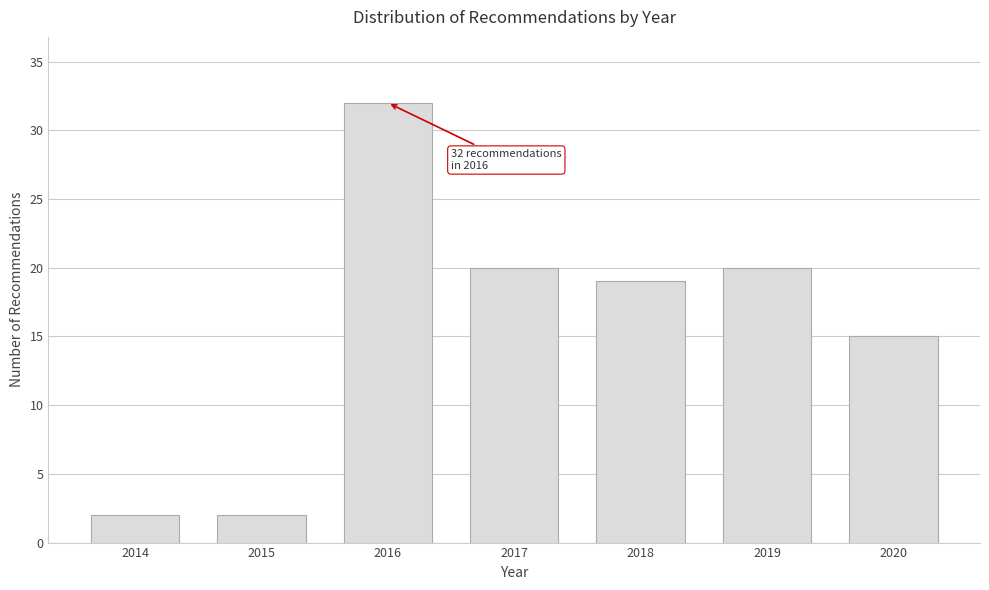

Reading left to right, transcribe all the data shown in this chart.

2	2	32	20	19	20	15